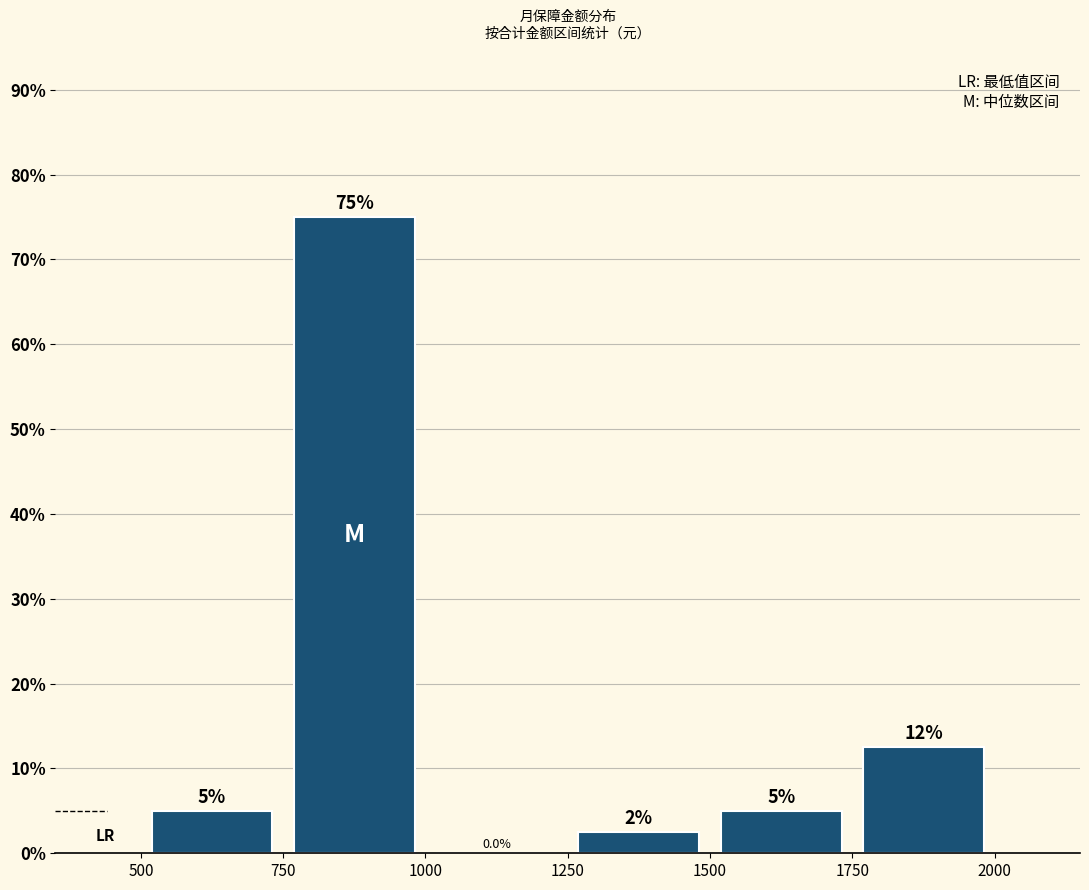

Over which range of the x-axis is the bar tallest?

750 to 1000